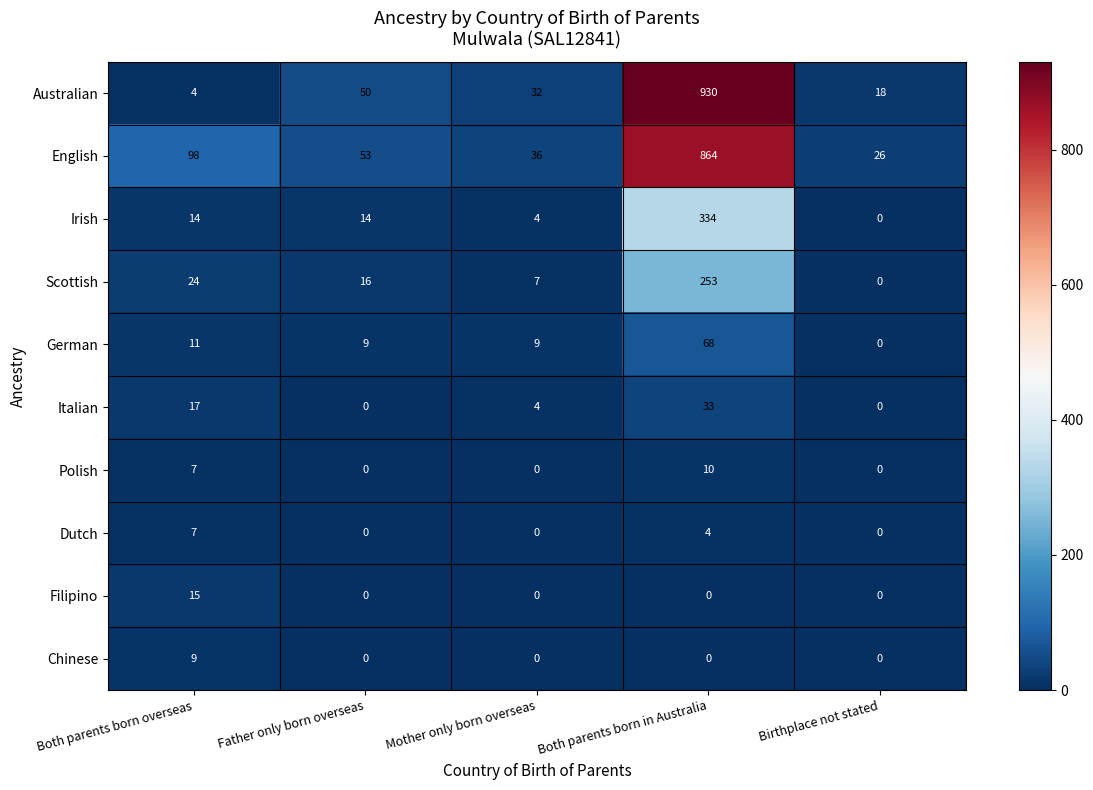

Rank the series by their maximum value, from lowest to highest.

Dutch, Chinese, Polish, Filipino, Italian, German, Scottish, Irish, English, Australian